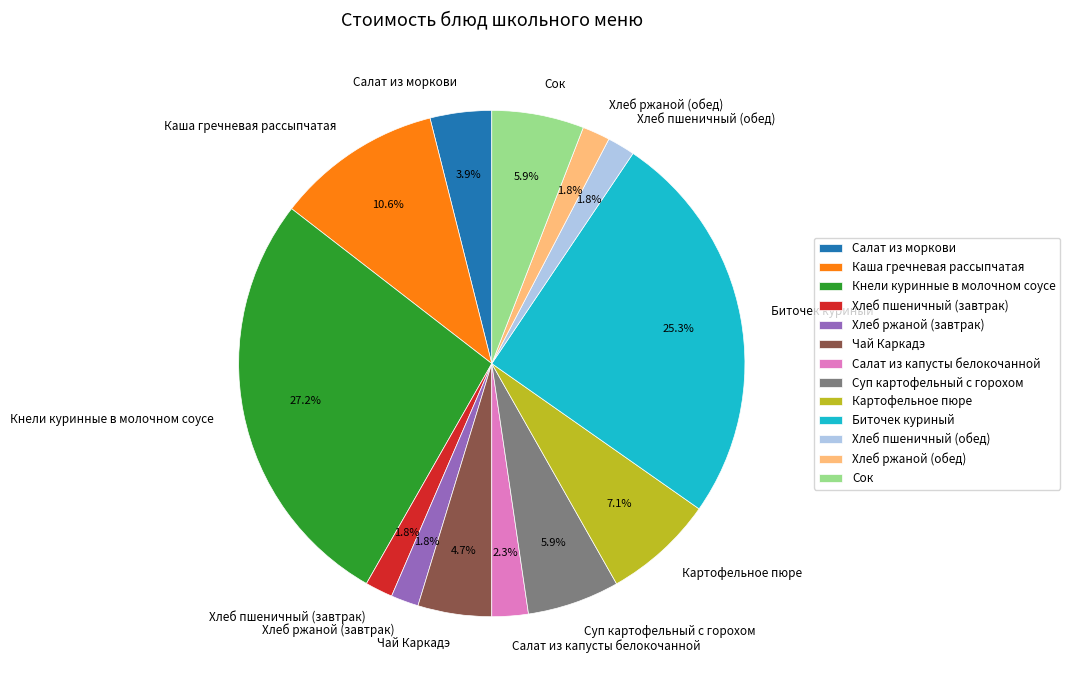

Is there a majority slice in this chart?

No